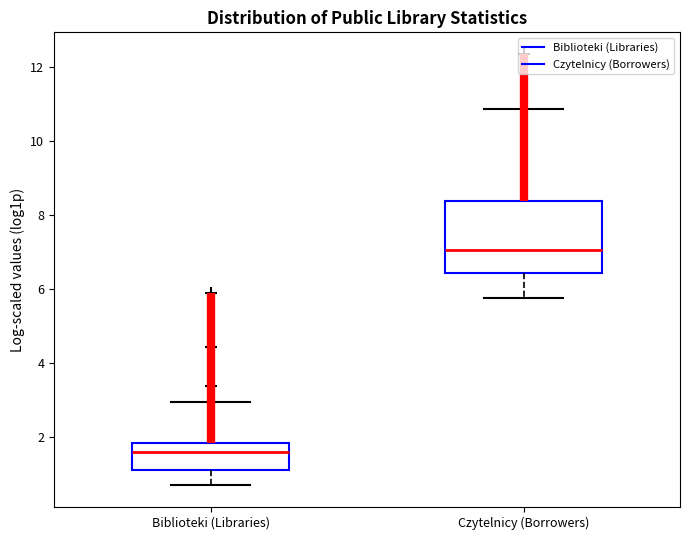

Reading left to right, transcribe this box plot: for each box, give where its median line is, the range the box spans, and where its two whiskers end, as read against the y-axis. The values are not printed on the chart, so give them approximately, as read against the axis.

Biblioteki (Libraries): median 1.6, box 1.0 to 1.8, whiskers 0.6 to 3.0
Czytelnicy (Borrowers): median 7.0, box 6.4 to 8.4, whiskers 5.8 to 10.8